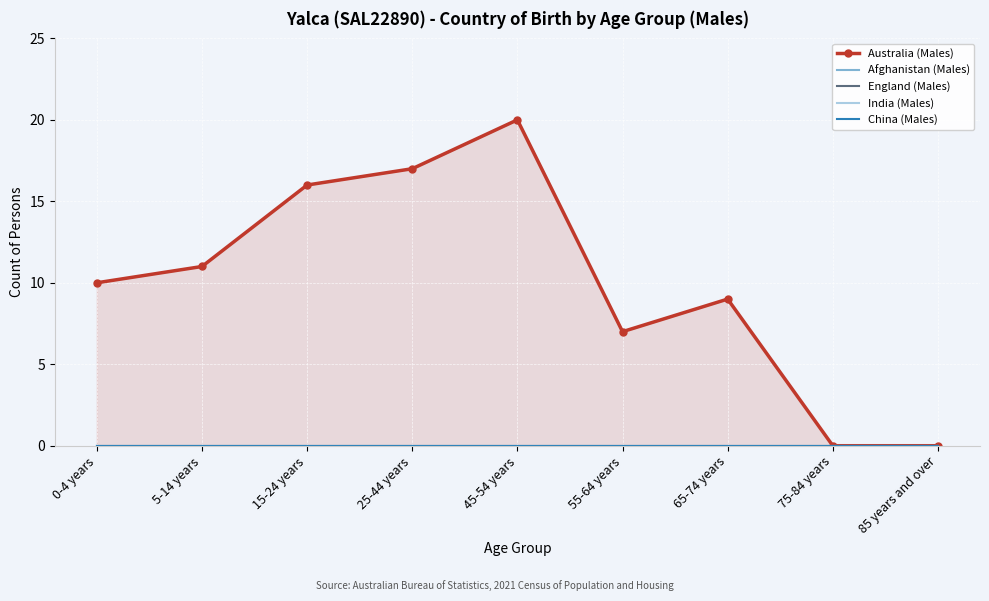

At which category does the chart reach its peak across all series?

45-54 years